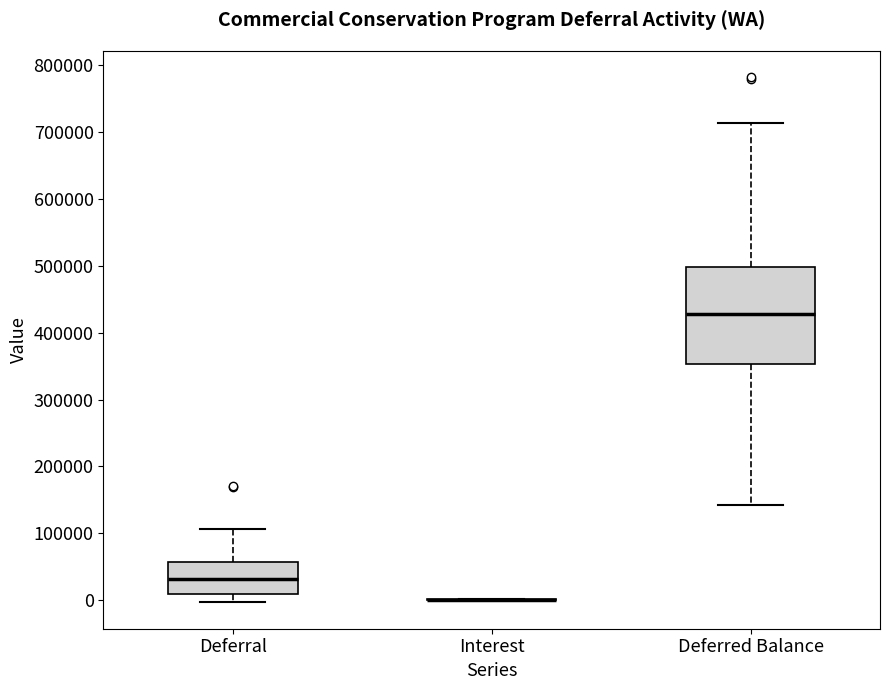

Reading left to right, read every box against the y-axis: the position of its median line, the range the box covers, and the ends of its whiskers. The values are not printed on the chart, so give them approximately, as read against the axis.

Deferral: median 30000, box 10000 to 60000, whiskers 0 to 110000
Interest: box collapsed to a line at 0, whiskers 0 to 0
Deferred Balance: median 430000, box 350000 to 500000, whiskers 140000 to 710000